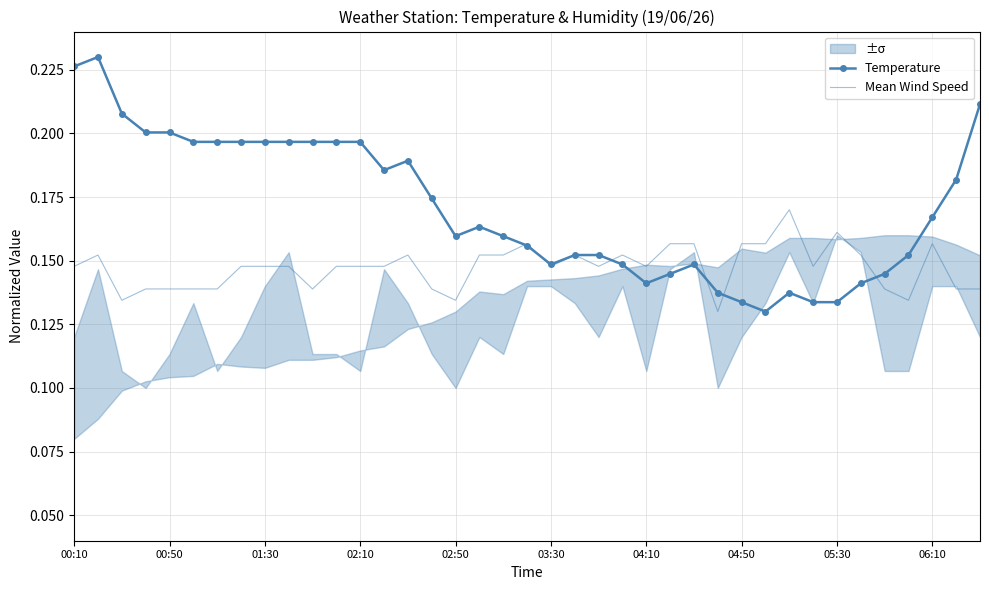

Rank the series at 04:50 from lowest to highest value.

Temperature, Mean Wind Speed